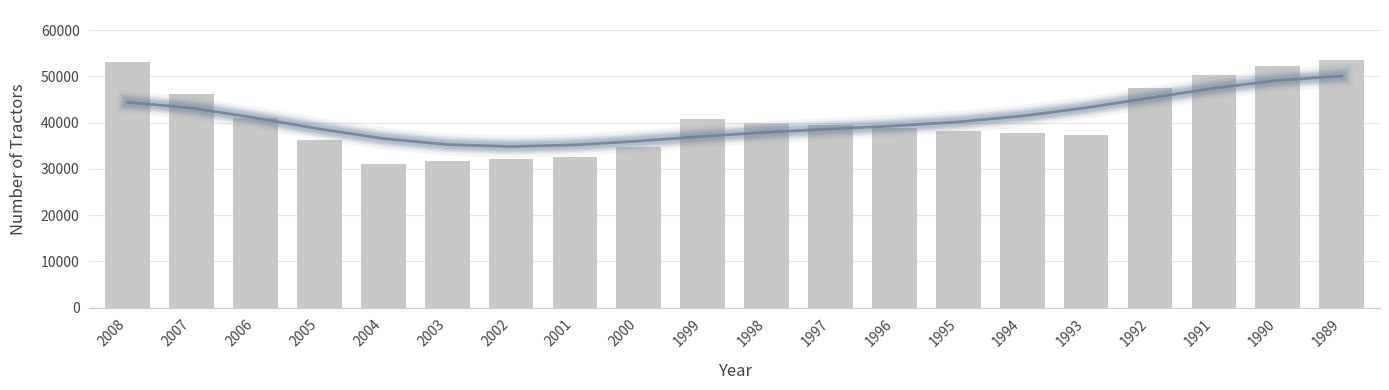

What is the minimum value shown in the chart?

30962